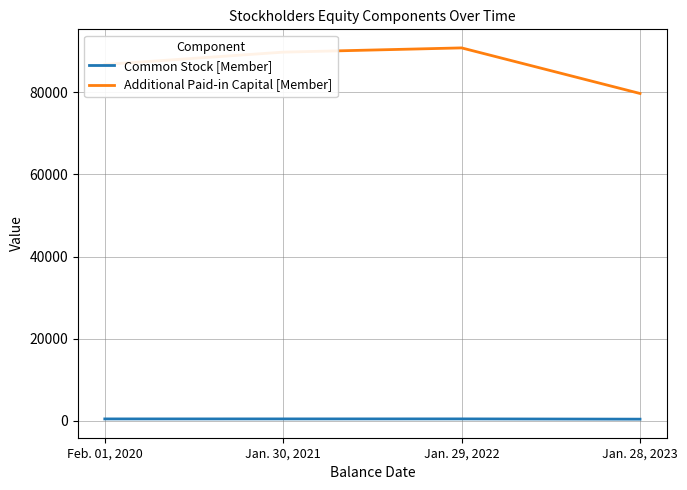

Is it true that Common Stock [Member] equals 375 at Jan. 28, 2023?

True